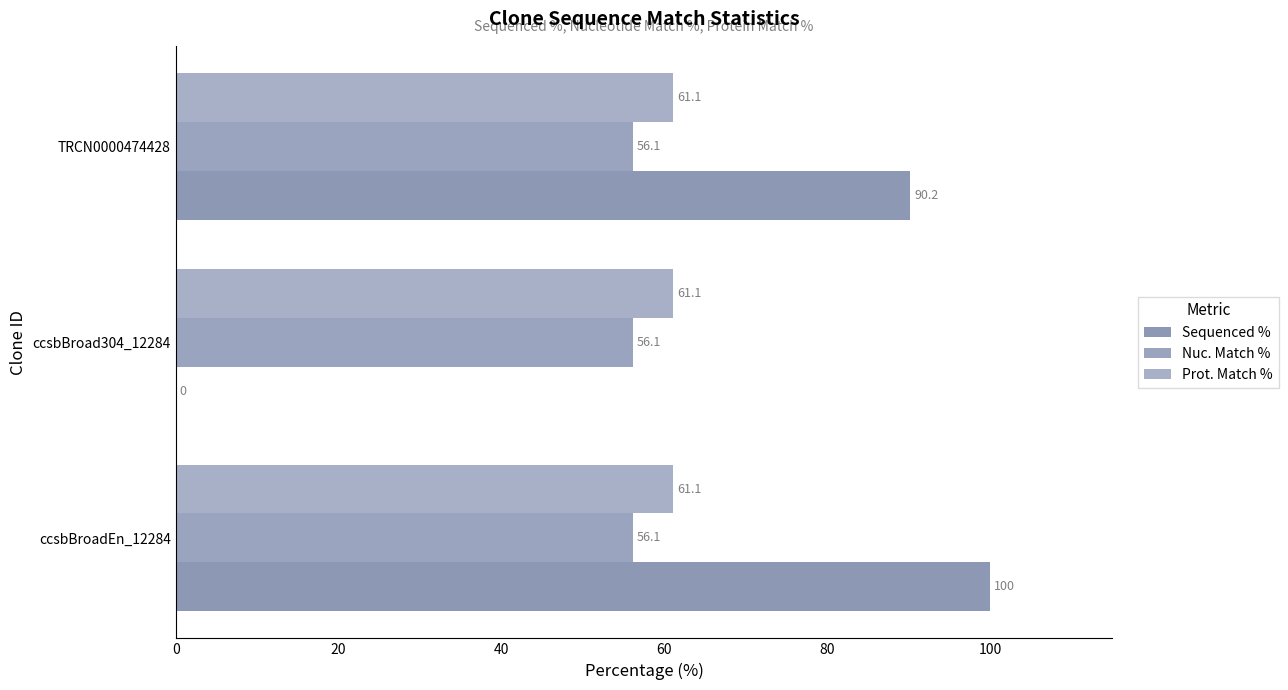

What is the greatest value displayed?

100.0